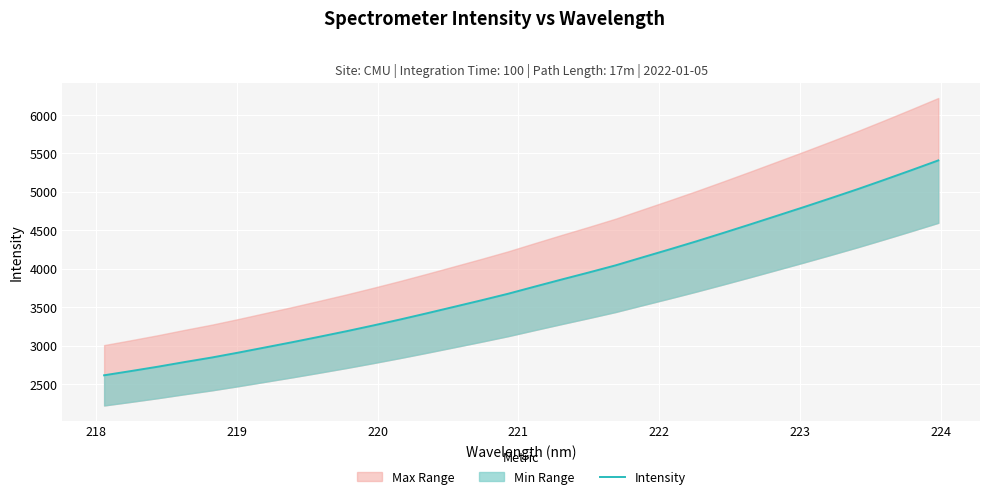

Reading right to left, transcribe all the data shown in this chart.

5407.5	5280.6	5156.0	5033.9	4916.6	4801.1	4688.2	4575.5	4464.7	4355.7	4250.6	4147.7	4043.8	3950.8	3860.3	3767.9	3674.3	3588.4	3505.0	3421.9	3340.7	3263.1	3187.8	3116.2	3046.0	2978.3	2910.8	2846.1	2787.7	2726.8	2670.1	2614.9